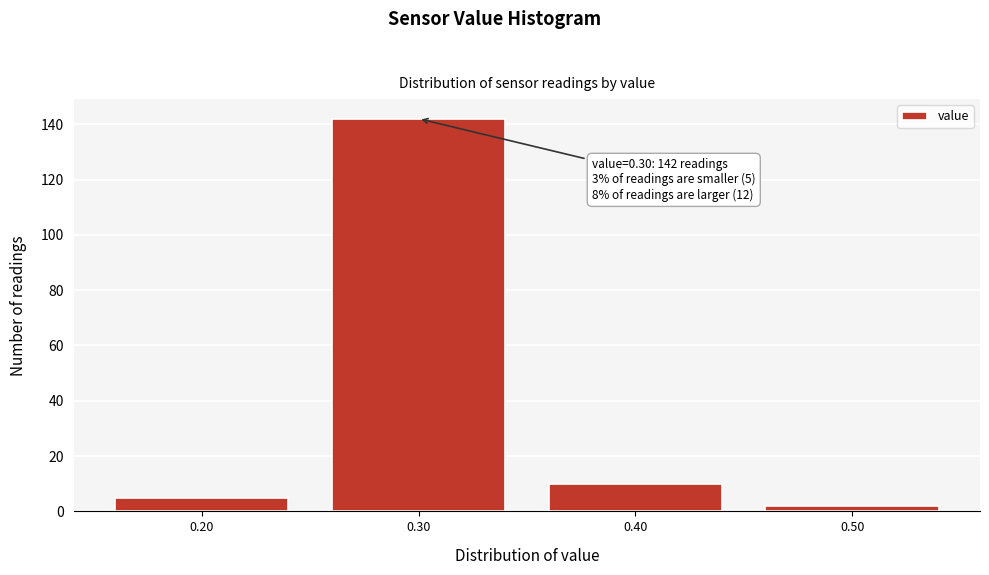

Reading left to right, extract all data points from this chart.

5	142	10	2